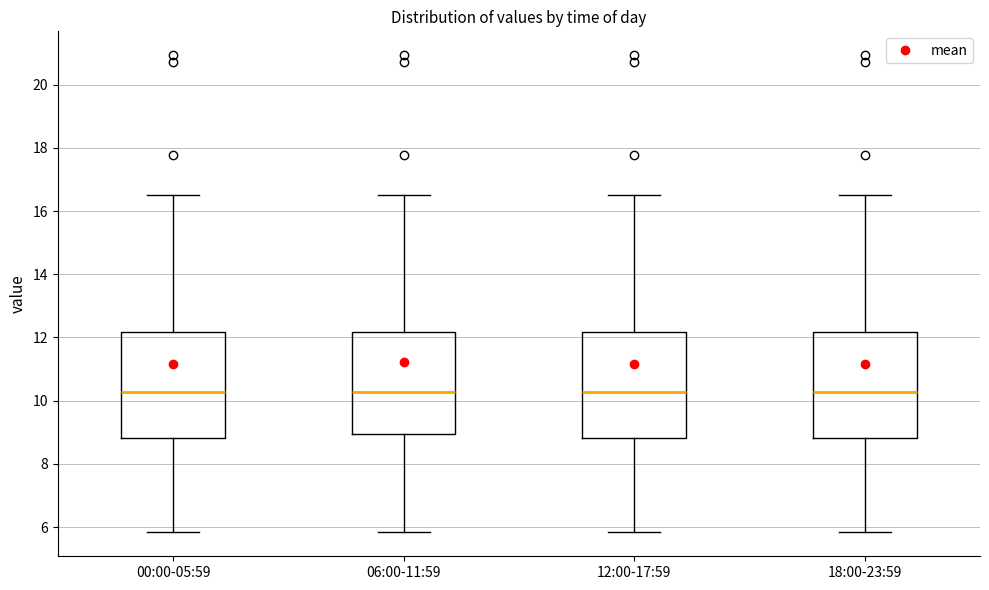

Reading left to right, read every box against the y-axis: the position of its median line, the range the box covers, and the ends of its whiskers. The values are not printed on the chart, so give them approximately, as read against the axis.

00:00-05:59: median 10.2, box 8.8 to 12.2, whiskers 5.8 to 16.6
06:00-11:59: median 10.2, box 9.0 to 12.2, whiskers 5.8 to 16.6
12:00-17:59: median 10.2, box 8.8 to 12.2, whiskers 5.8 to 16.6
18:00-23:59: median 10.2, box 8.8 to 12.2, whiskers 5.8 to 16.6